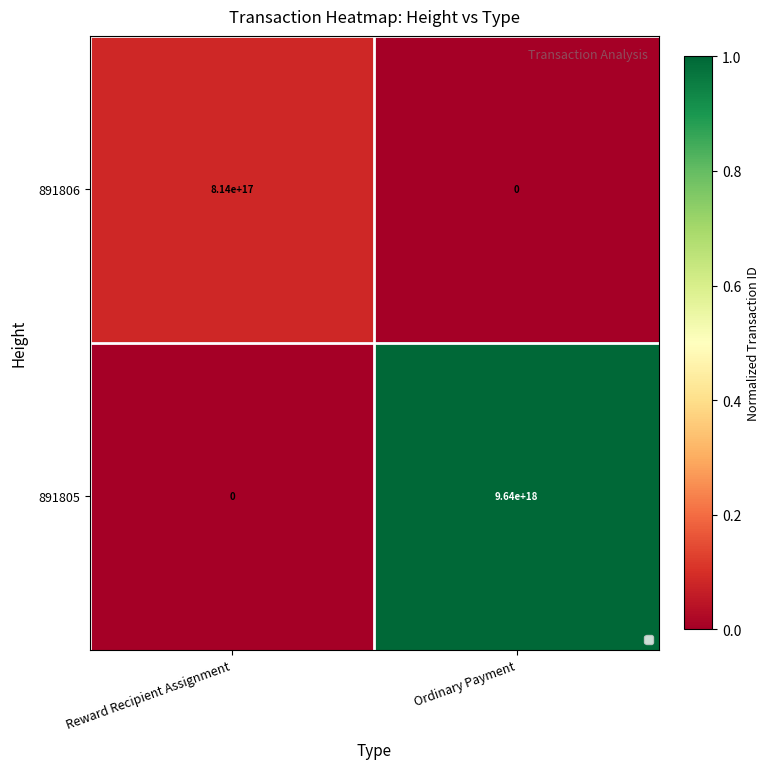

At which category is the sum across all series the highest?

Ordinary Payment